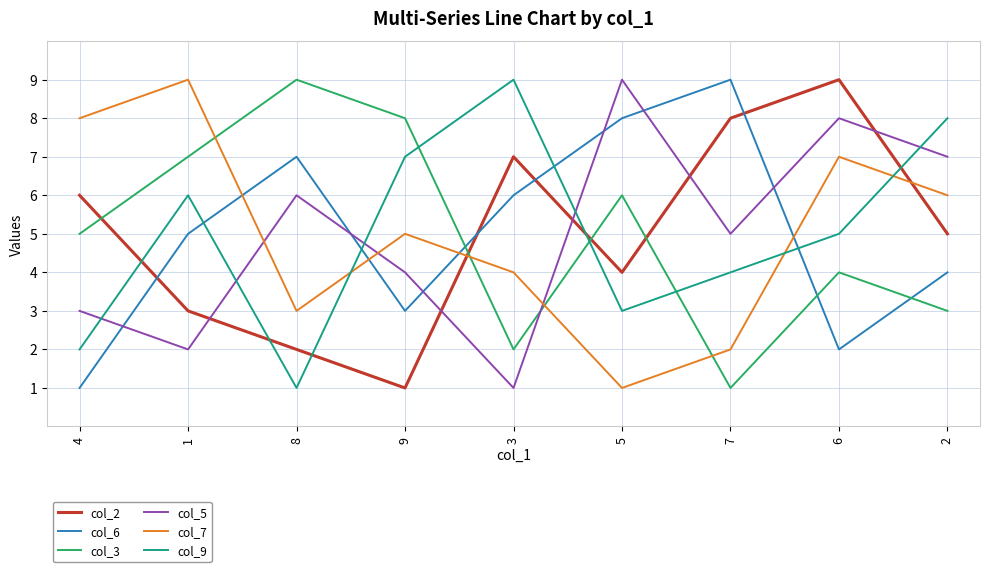

After their last crossing, which series has the higher values: col_6 or col_5?

col_5